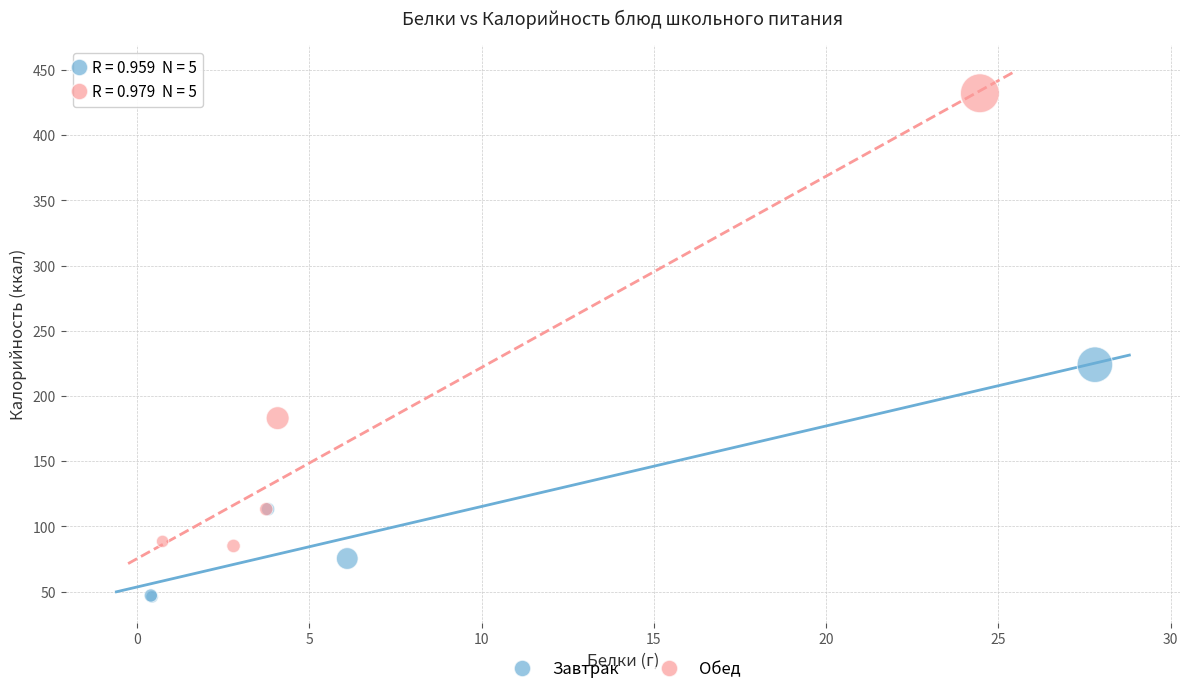

What are all the series names shown in the legend?

Завтрак, Обед